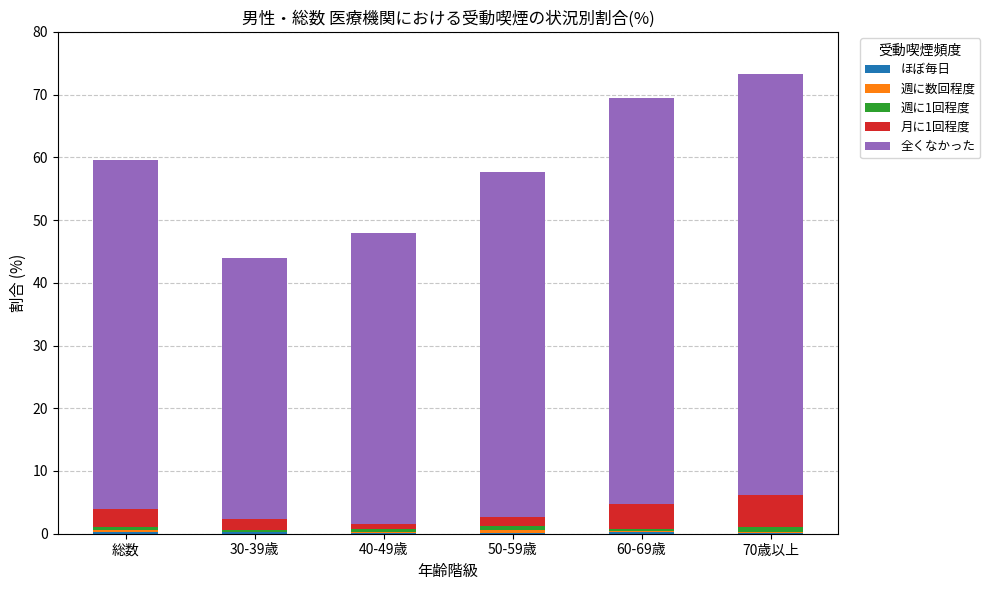

Are the bars horizontal?

No